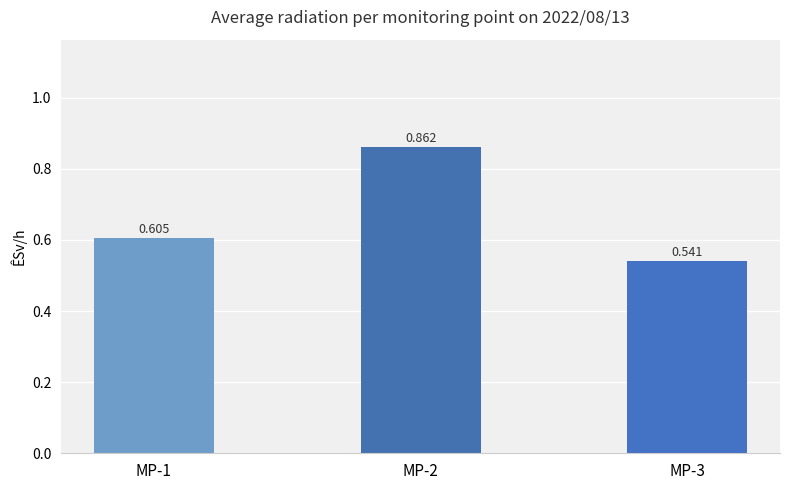

Does the chart contain stacked bars?

No